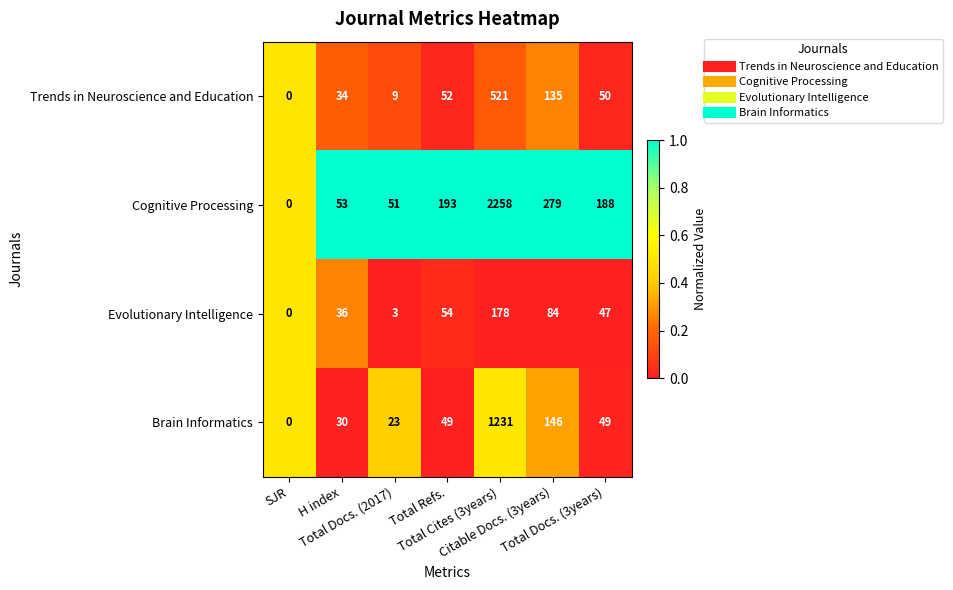

Rank the series by their average value, from highest to lowest.

Cognitive Processing, Brain Informatics, Trends in Neuroscience and Education, Evolutionary Intelligence